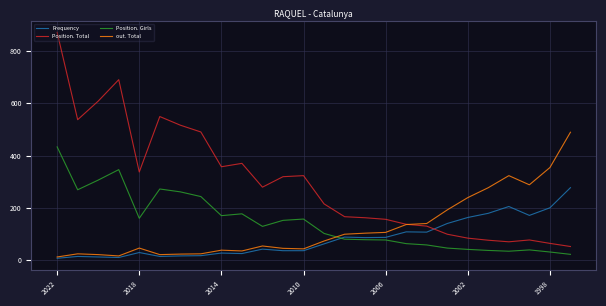

Which series has the largest range (max minus min)?

Position. Total